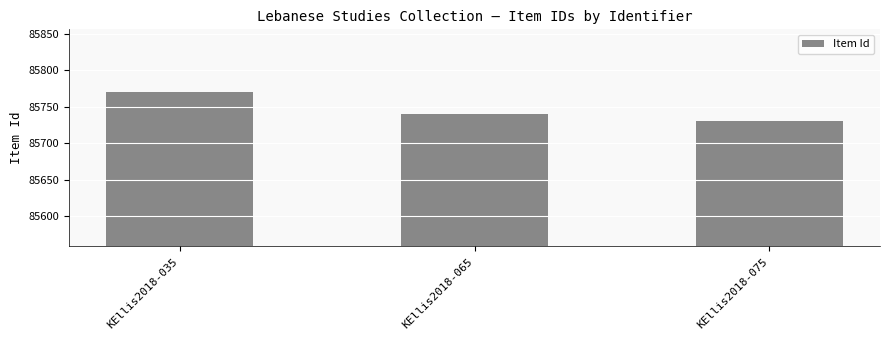

What is the sum of all values?

257240